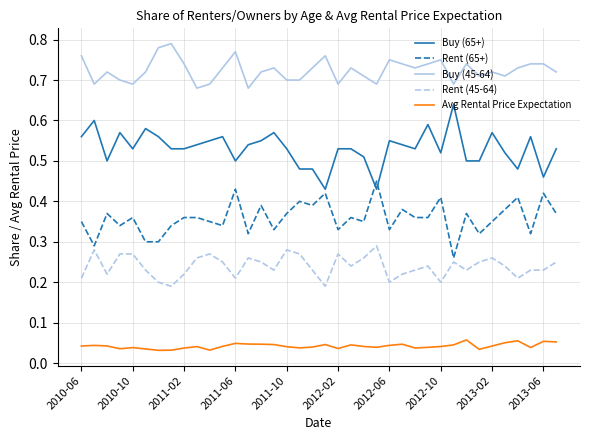

What are all the series names shown in the legend?

Buy (65+), Rent (65+), Buy (45-64), Rent (45-64), Avg Rental Price Expectation